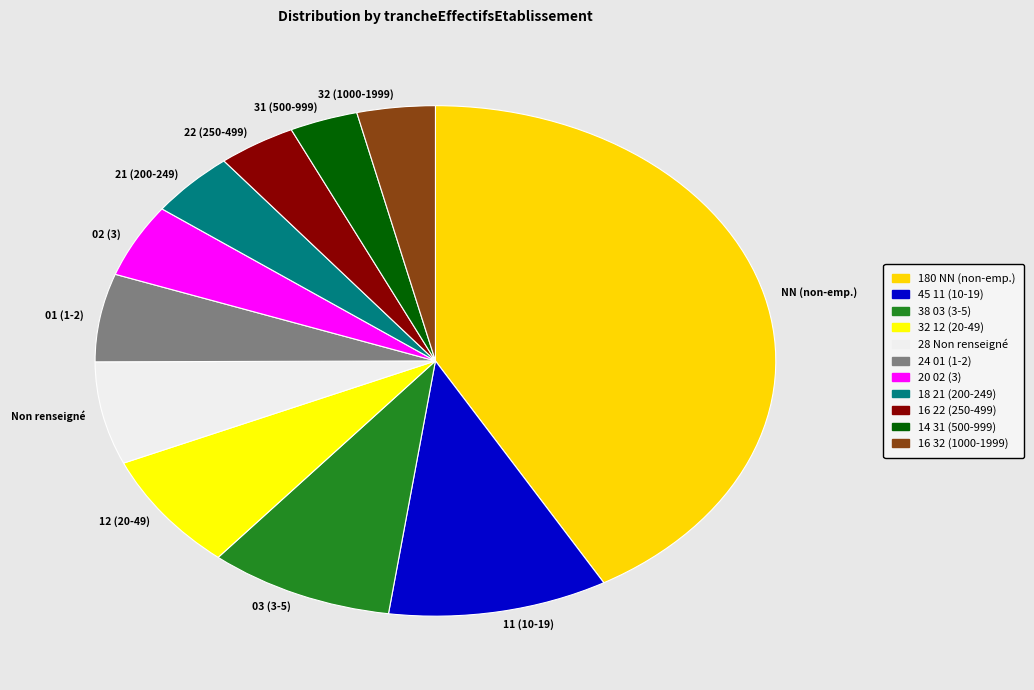

Combined, do 02 (3) and 32 (1000-1999) account for over 50%?

No